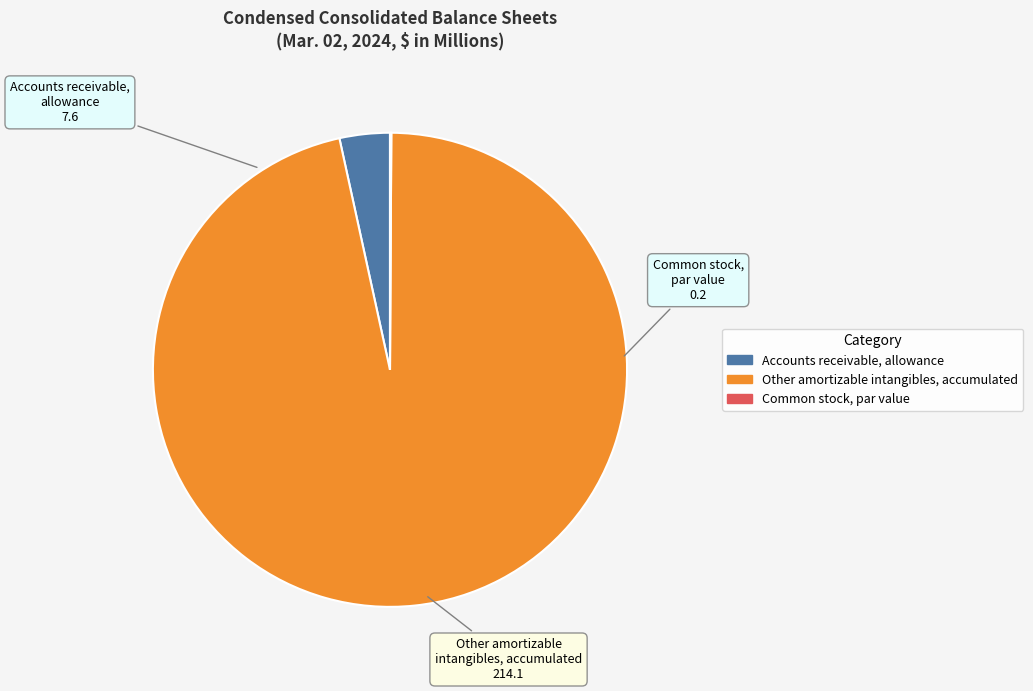

Does any single category account for the majority?

Yes